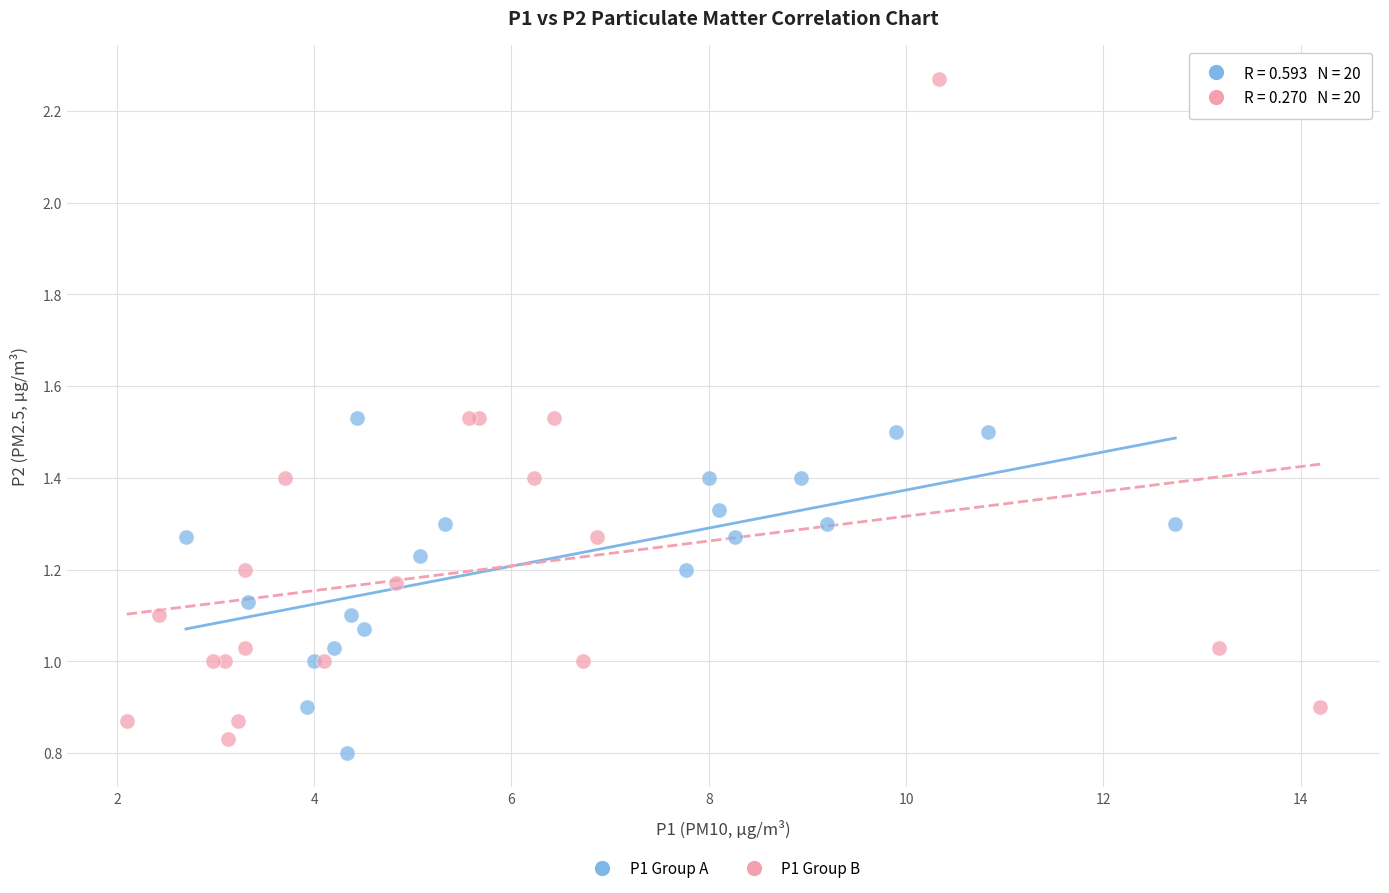

Which series has the widest spread of Y values?

P1 Group B